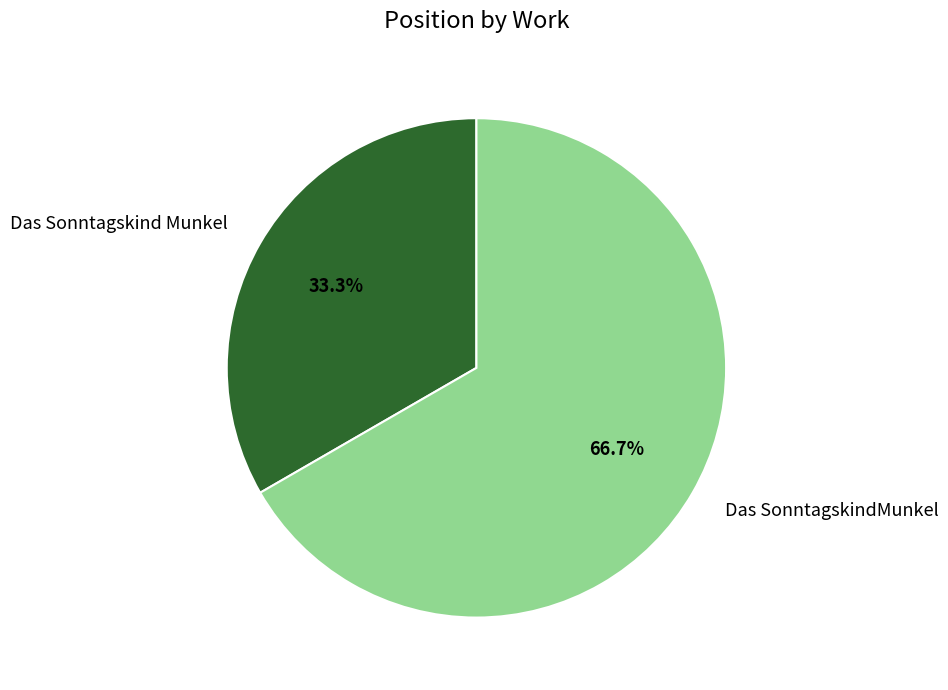

To the nearest percent, what is the difference between the Das SonntagskindMunkel and Das Sonntagskind Munkel slice percentages?

33%